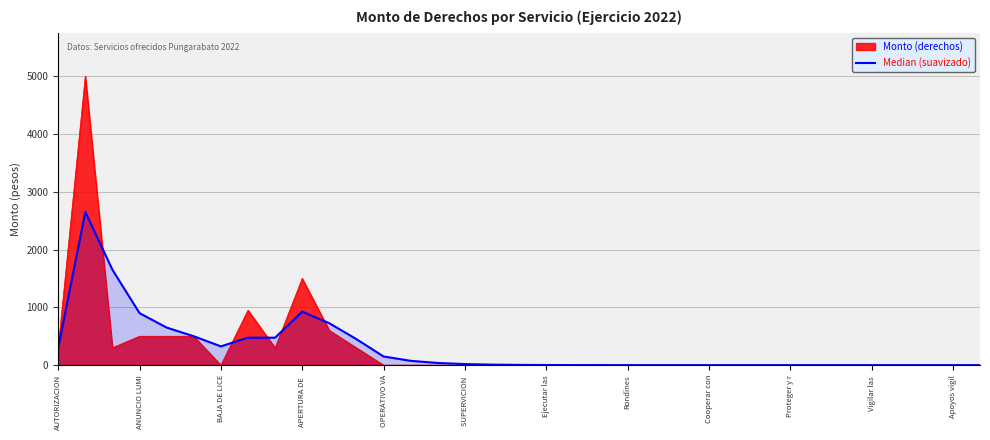

What position from the left is 25?

26